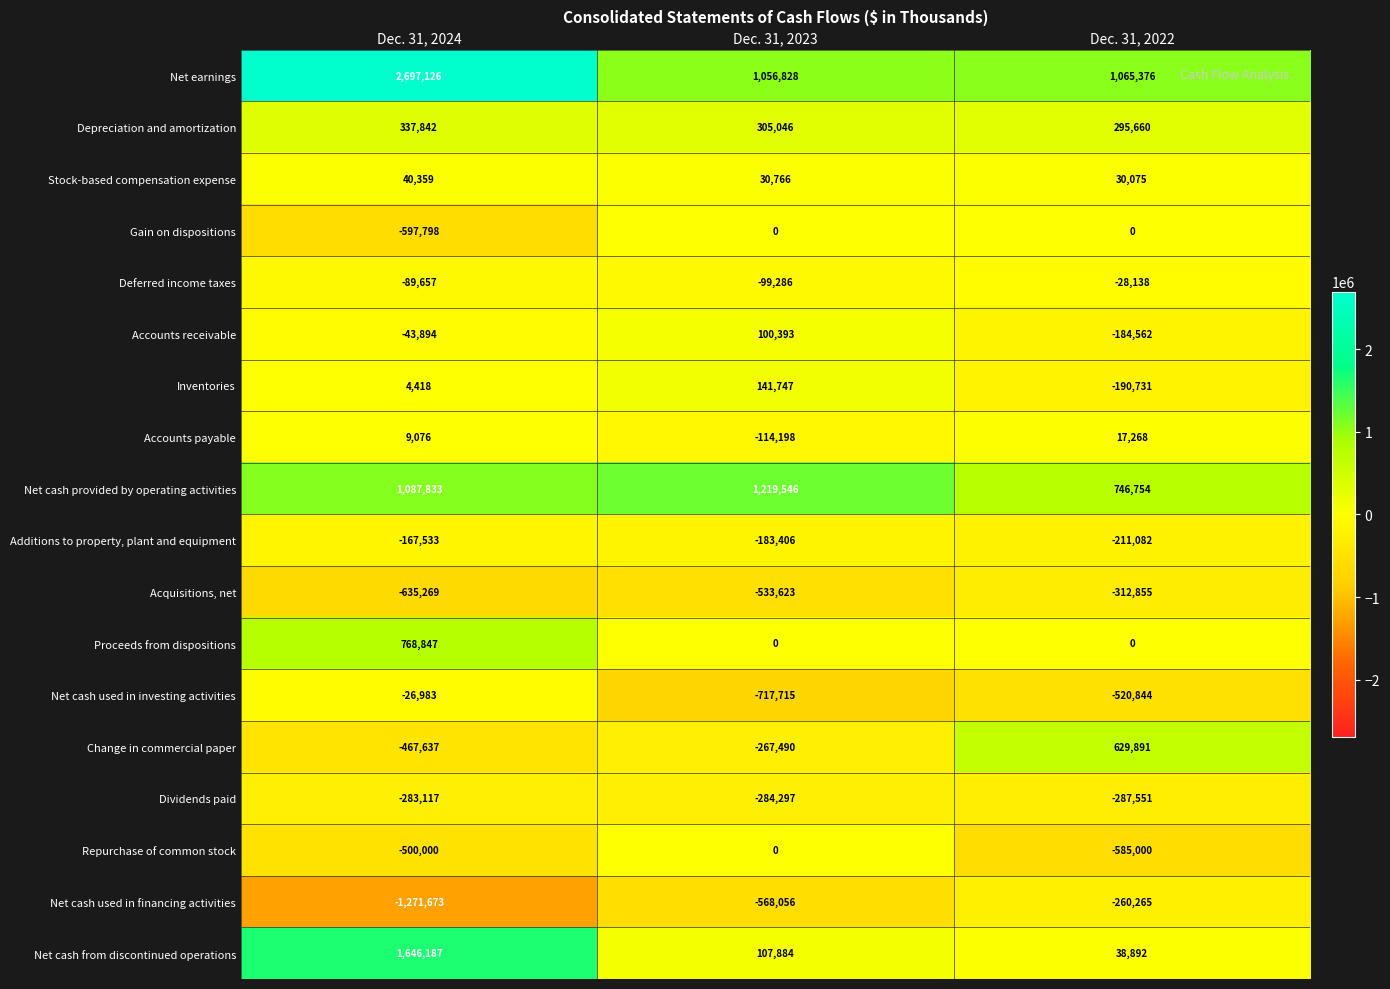

Which category has the lowest value across all series?

Dec. 31, 2024